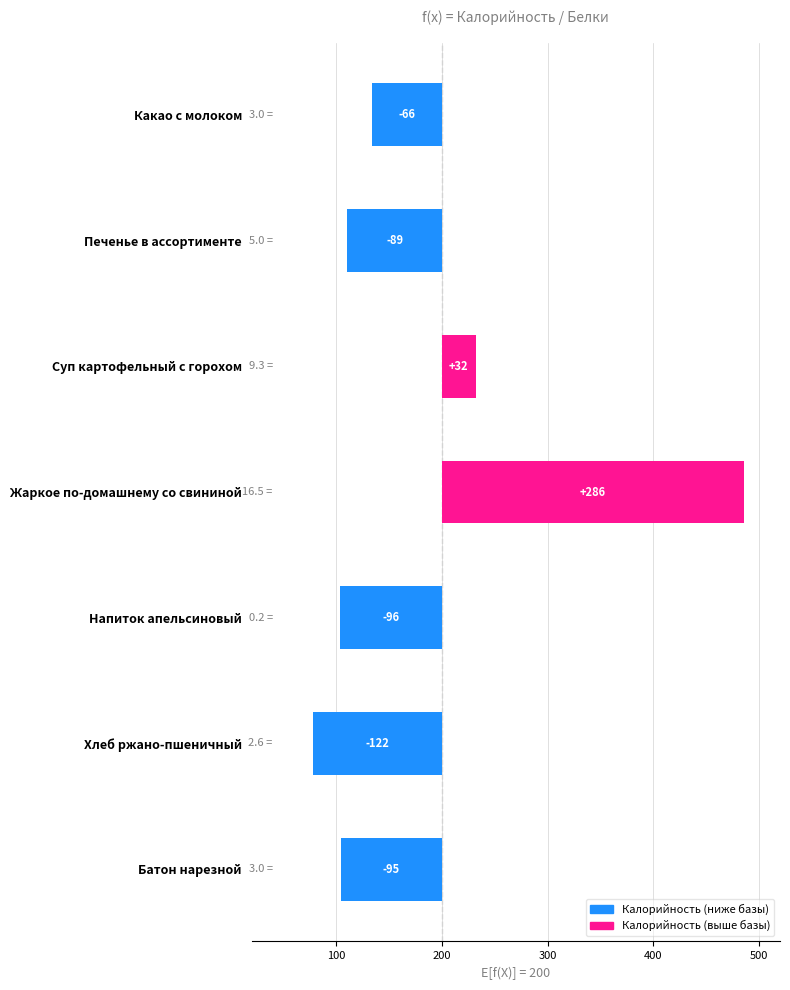

Are the bars grouped side by side (vs. stacked)?

No